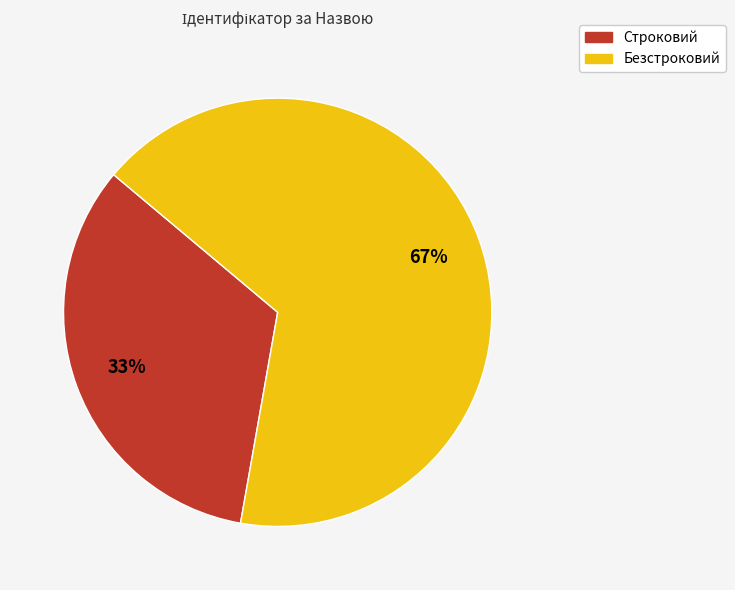

Which has a higher value, Безстроковий or Строковий?

Безстроковий